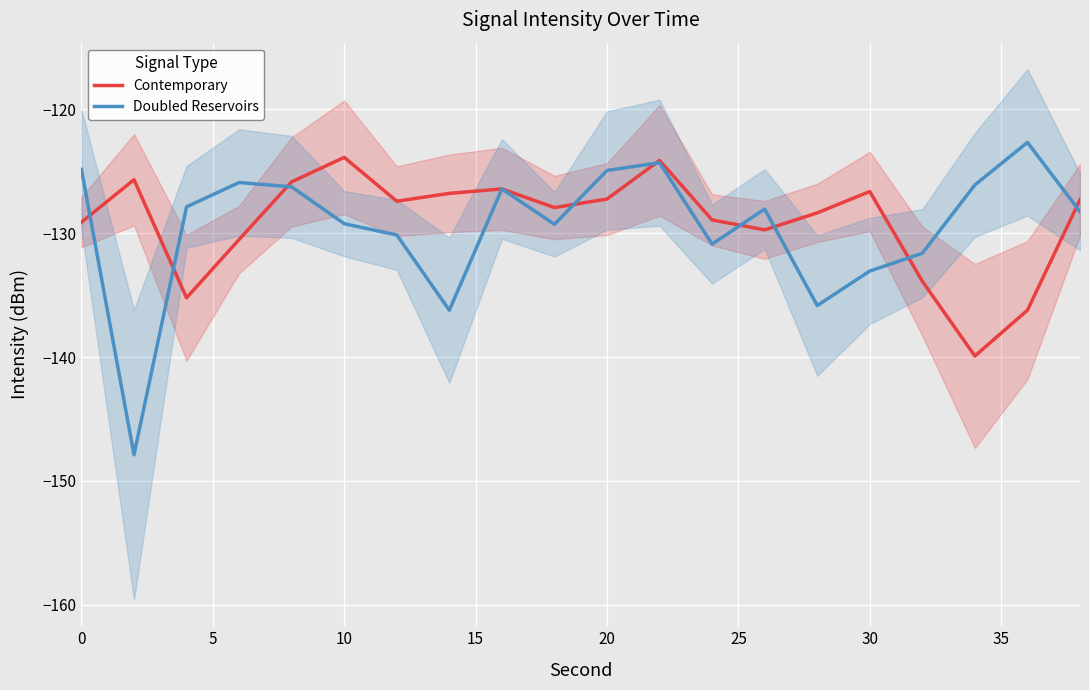

What is the difference between the highest and lowest values at 0?

4.3